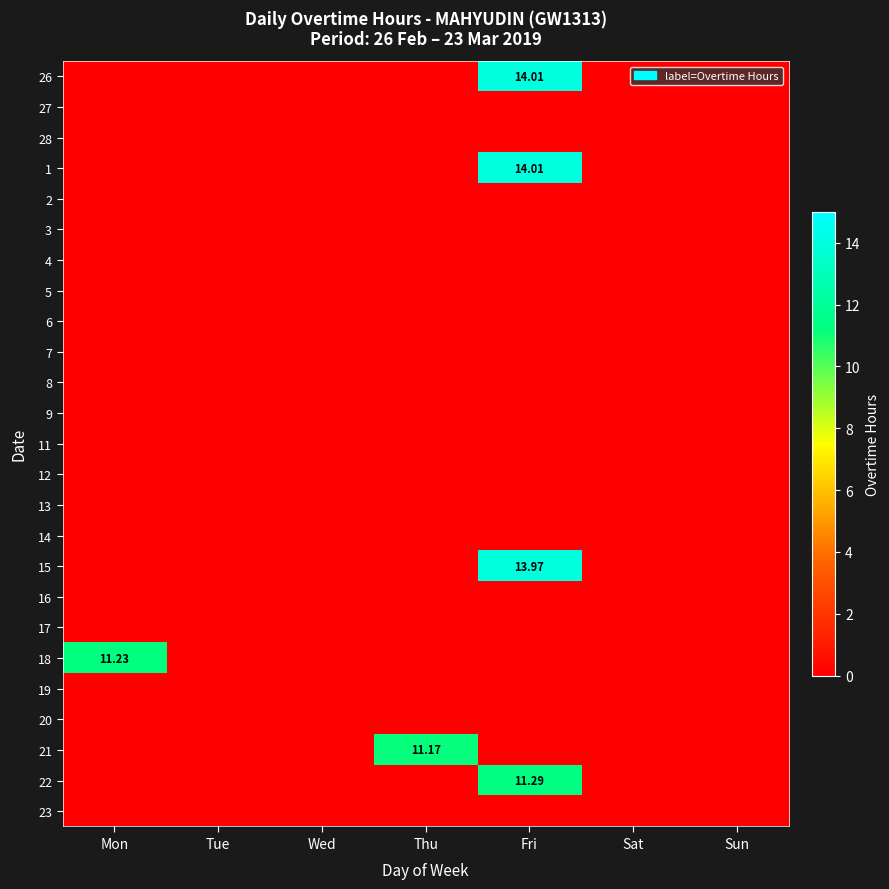

Count the number of categories in the chart.

7